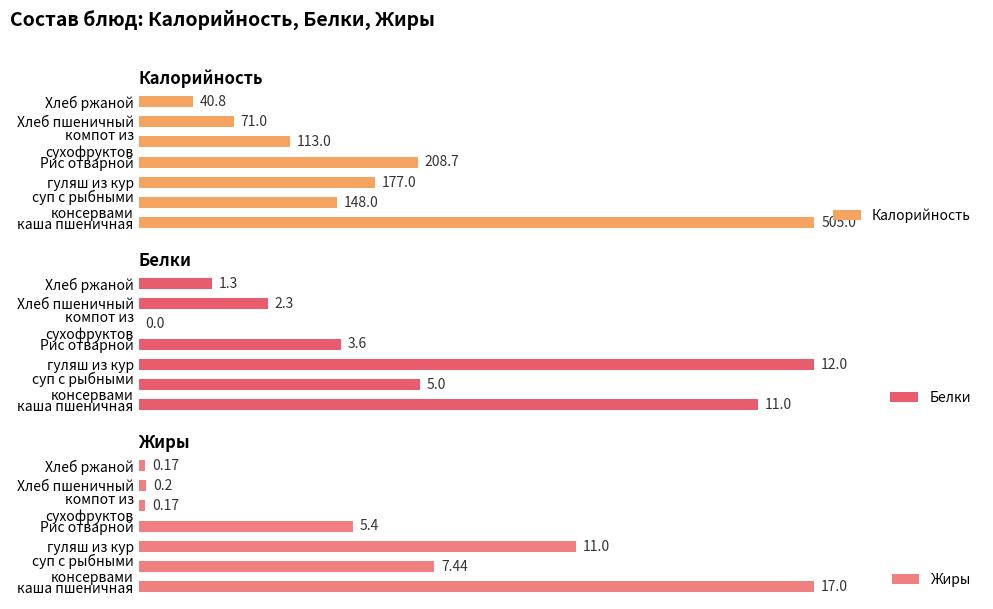

Which category has the highest value in the Жиры series?

каша пшеничная